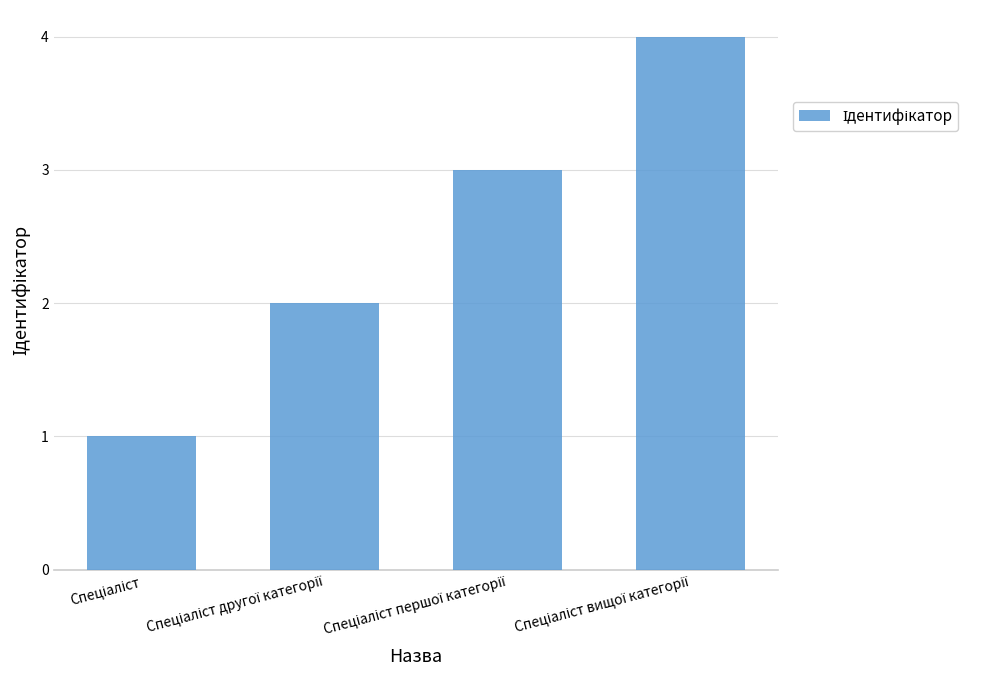

What is the value of the 1st bar from the left?

1